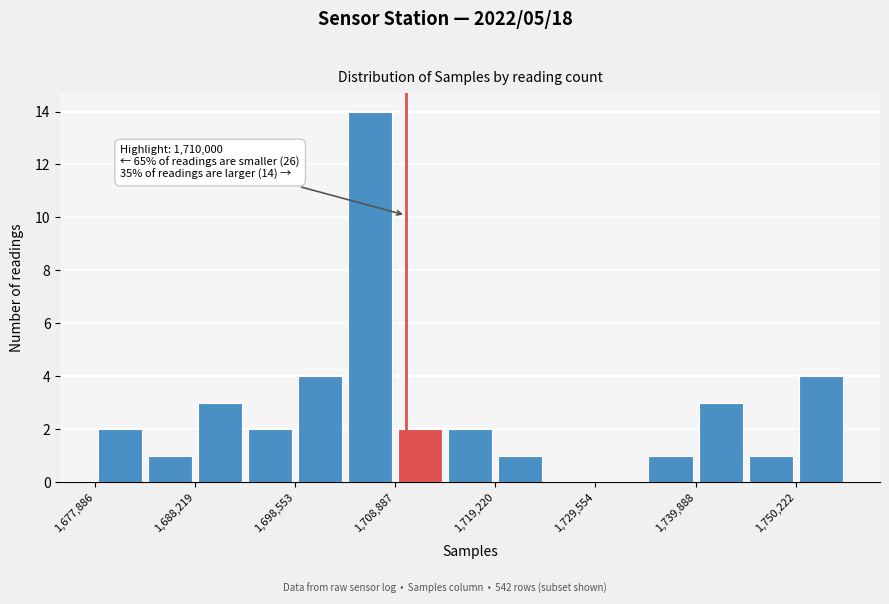

Around what value on the x-axis is the tallest bar? Give the approximate position of its centre, as read against the axis.

1706000